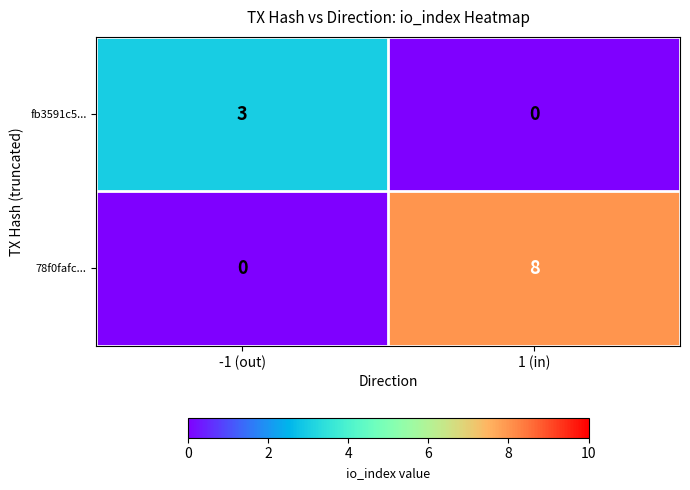

Reading left to right, transcribe all the data shown in this chart.

fb3591c5...: 3	0
78f0fafc...: 0	8